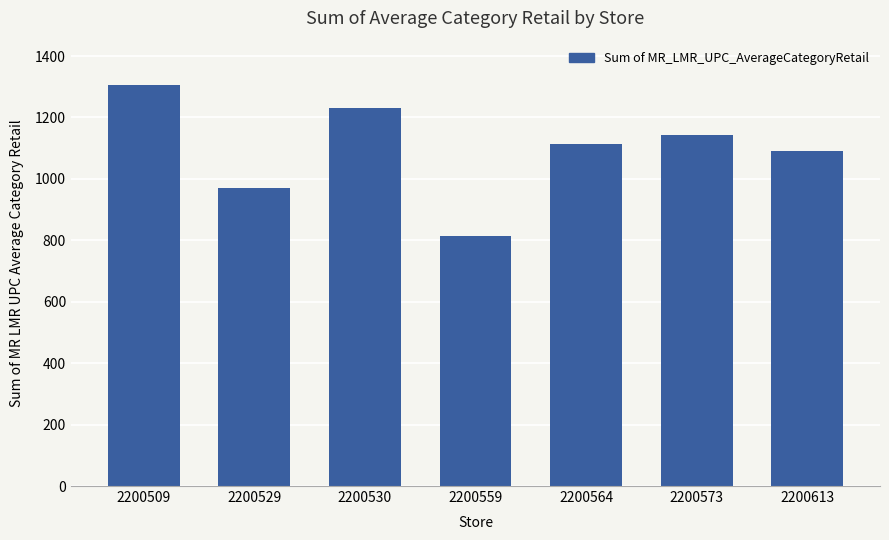

List the labels in order of value, largest first.

2200509, 2200530, 2200573, 2200564, 2200613, 2200529, 2200559